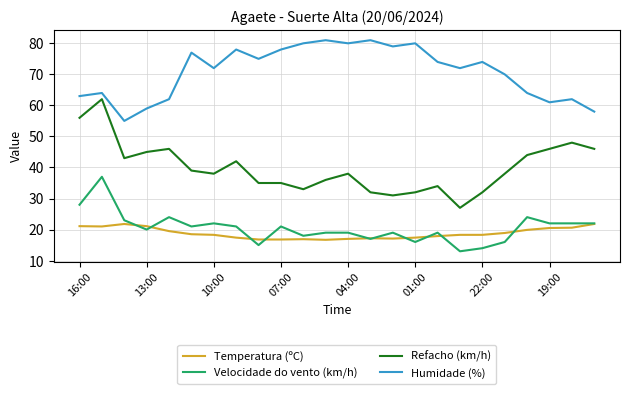

Does the chart display data point markers on the line(s)?

No